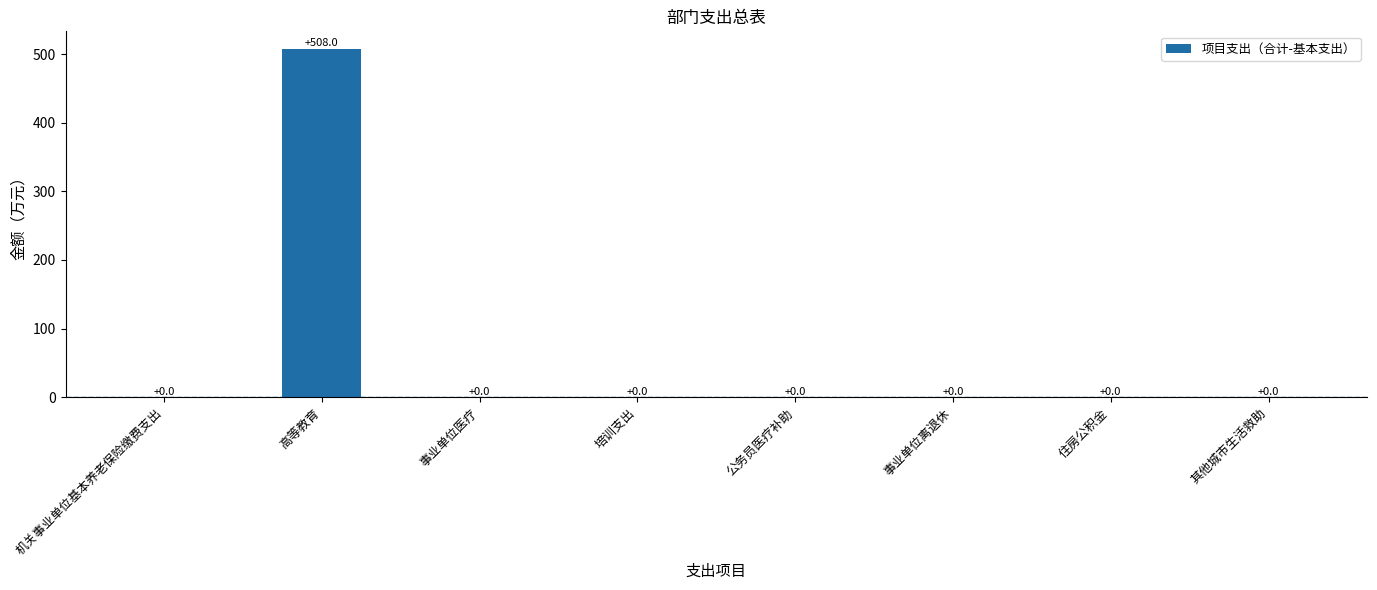

What is the maximum value shown in the chart?

508.0